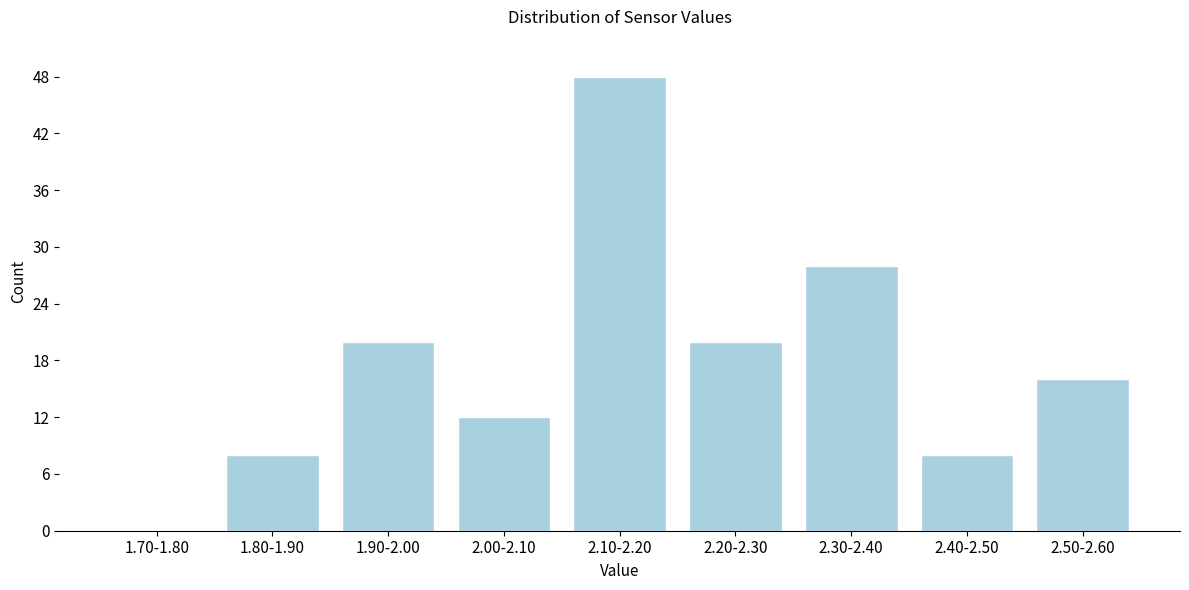

Reading left to right, extract all data points from this chart.

1.70-1.80=0	1.80-1.90=8	1.90-2.00=20	2.00-2.10=12	2.10-2.20=48	2.20-2.30=20	2.30-2.40=28	2.40-2.50=8	2.50-2.60=16